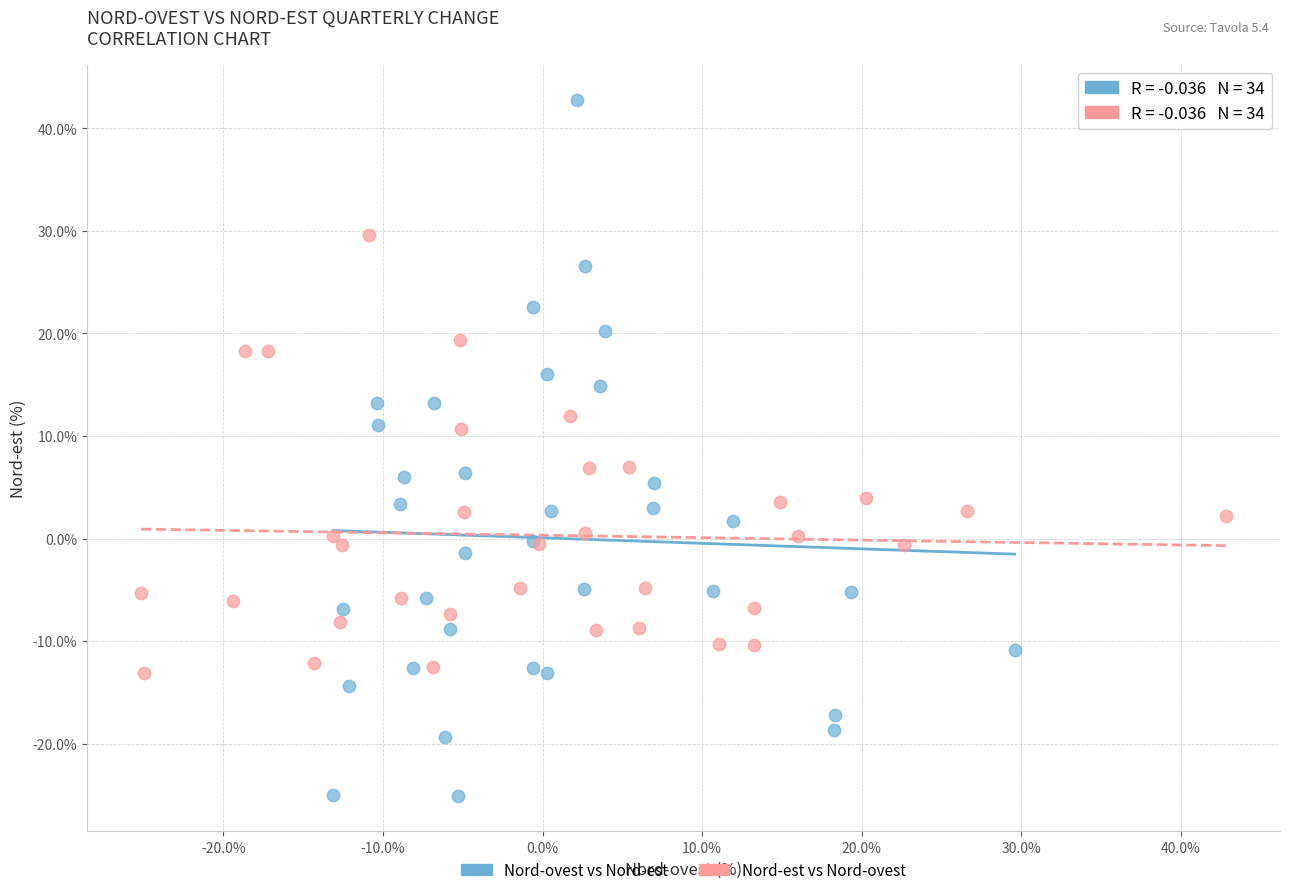

Which series contains the highest Y value?

Nord-ovest vs Nord-est